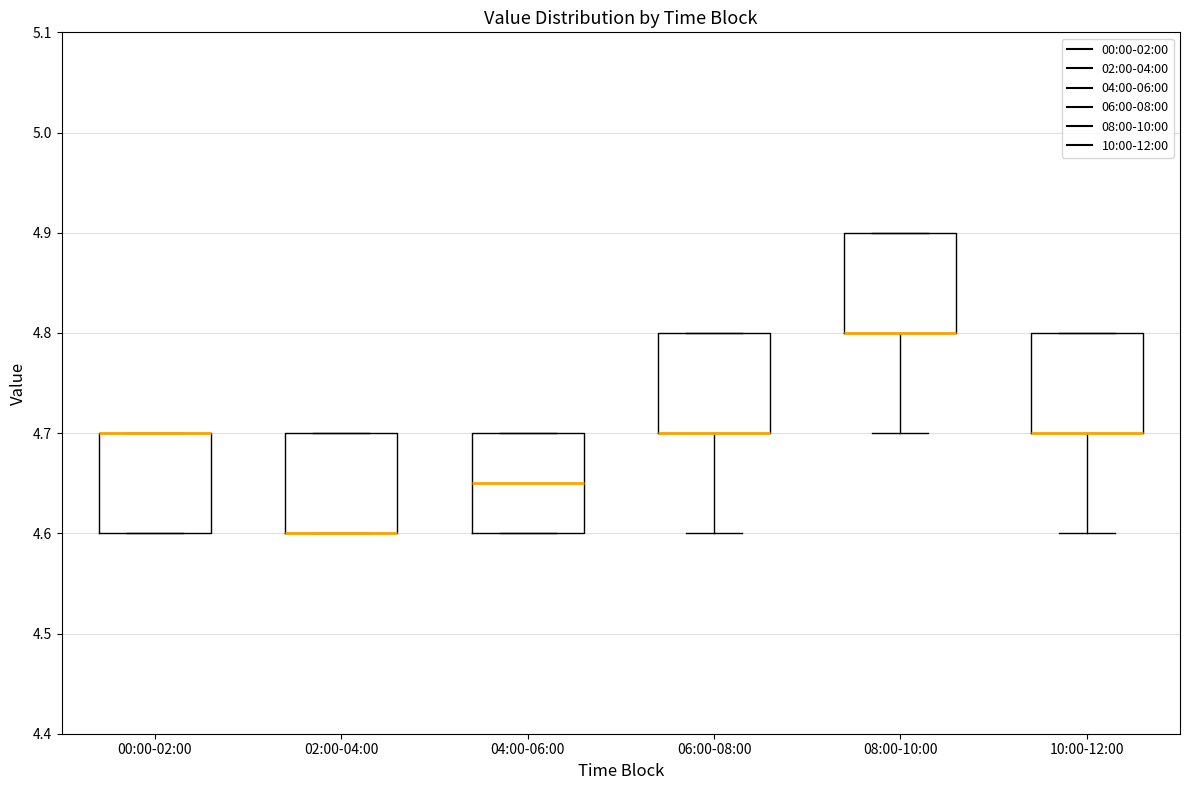

Where is the lower edge of the box for 00:00-02:00 on the y-axis? The values are not printed on the chart, so give them approximately, as read against the axis.

4.60